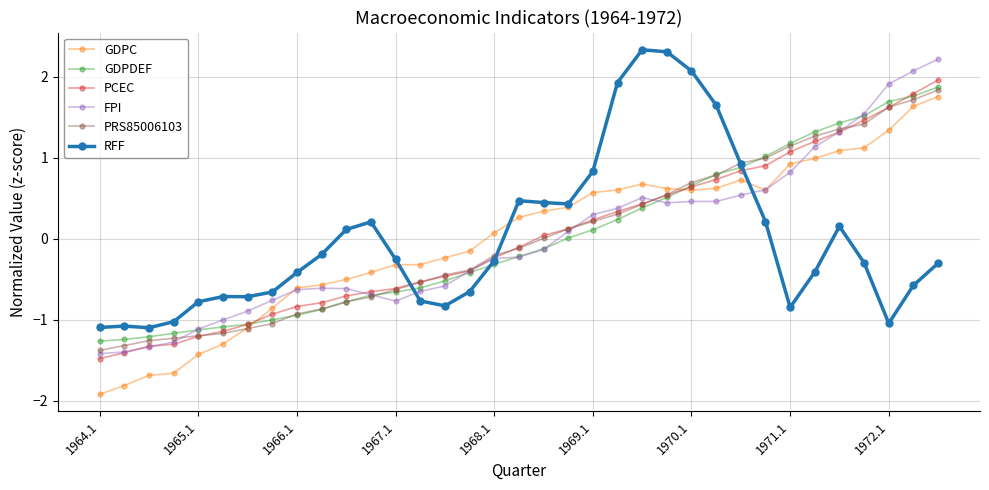

What is the value of the PCEC point at the 24th from the left?

0.5